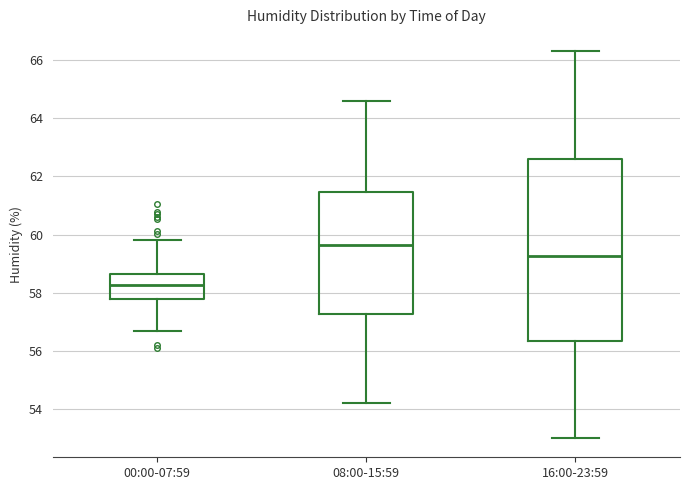

Reading left to right, transcribe this box plot: for each box, give where its median line is, the range the box spans, and where its two whiskers end, as read against the y-axis. The values are not printed on the chart, so give them approximately, as read against the axis.

00:00-07:59: median 58.2, box 57.8 to 58.6, whiskers 56.6 to 59.8
08:00-15:59: median 59.6, box 57.2 to 61.4, whiskers 54.2 to 64.6
16:00-23:59: median 59.2, box 56.4 to 62.6, whiskers 53.0 to 66.4